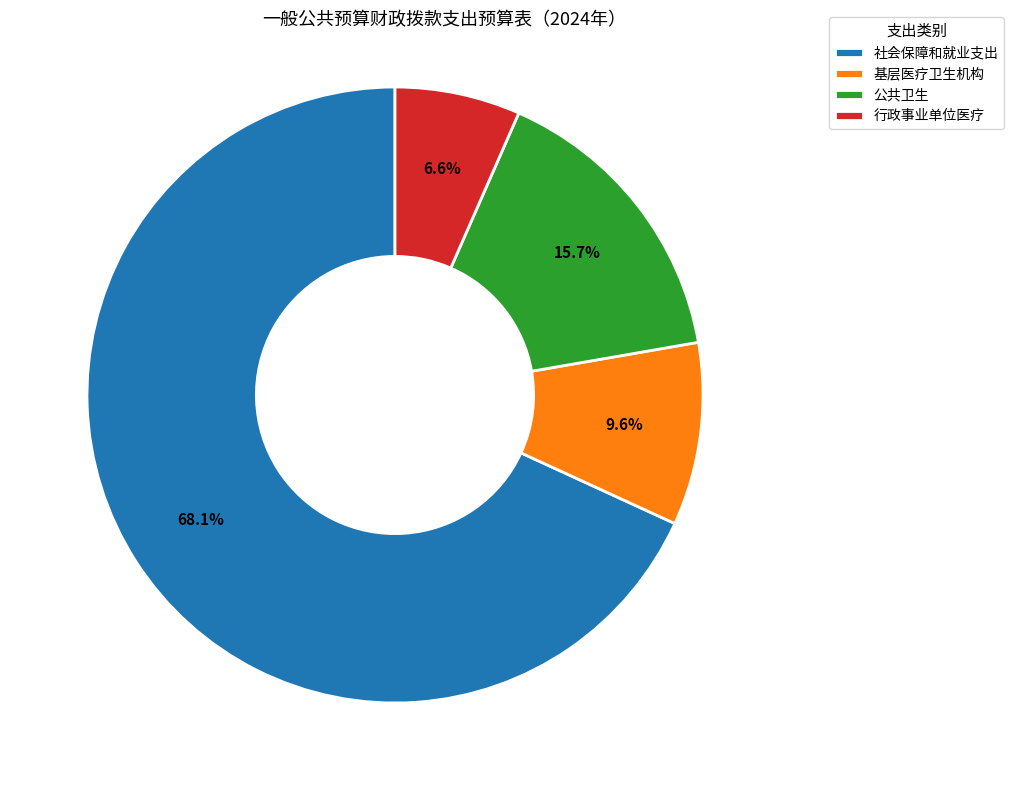

Combined, do 基层医疗卫生机构 and 行政事业单位医疗 account for over 50%?

No